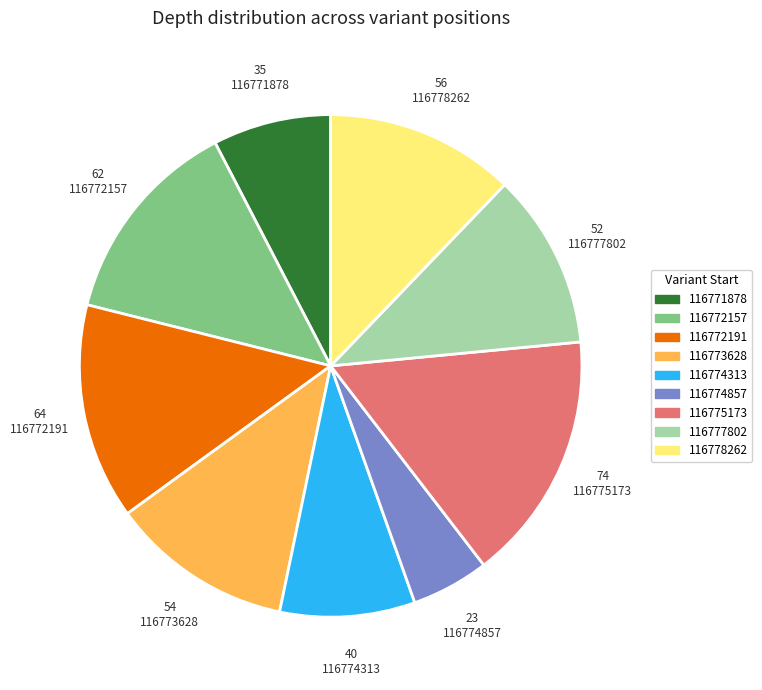

Do 116775173 and 116774857 together represent more than half of the pie?

No